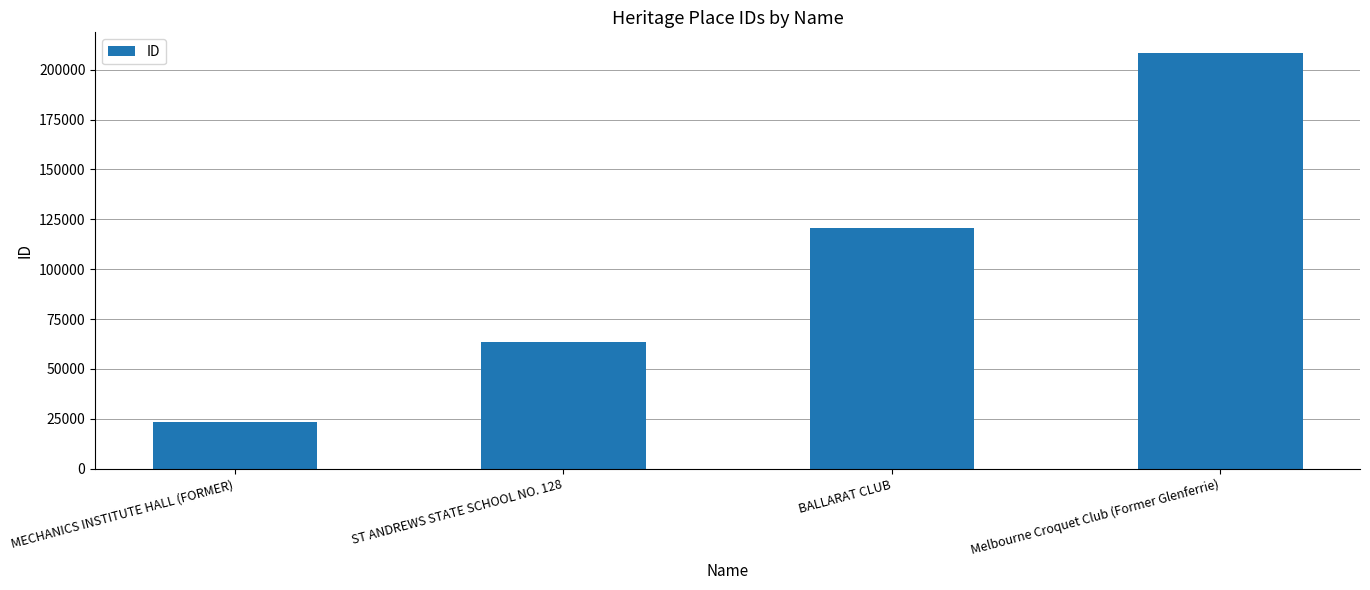

What is the sum of all values?

415285